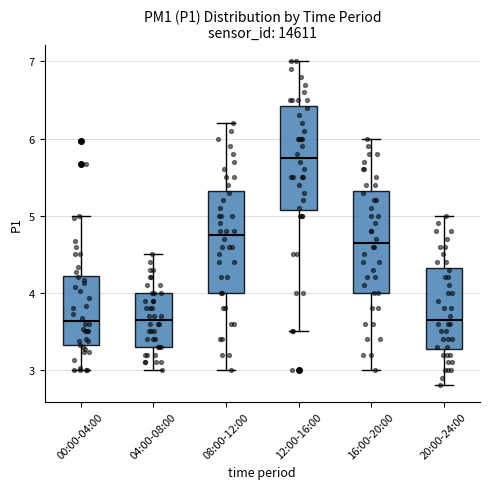

Reading left to right, transcribe this box plot: for each box, give where its median line is, the range the box spans, and where its two whiskers end, as read against the y-axis. The values are not printed on the chart, so give them approximately, as read against the axis.

00:00-04:00: median 3.6, box 3.3 to 4.2, whiskers 3.0 to 5.0
04:00-08:00: median 3.7, box 3.3 to 4.0, whiskers 3.0 to 4.5
08:00-12:00: median 4.8, box 4.0 to 5.3, whiskers 3.0 to 6.2
12:00-16:00: median 5.8, box 5.1 to 6.4, whiskers 3.5 to 7.0
16:00-20:00: median 4.7, box 4.0 to 5.3, whiskers 3.0 to 6.0
20:00-24:00: median 3.7, box 3.3 to 4.3, whiskers 2.8 to 5.0